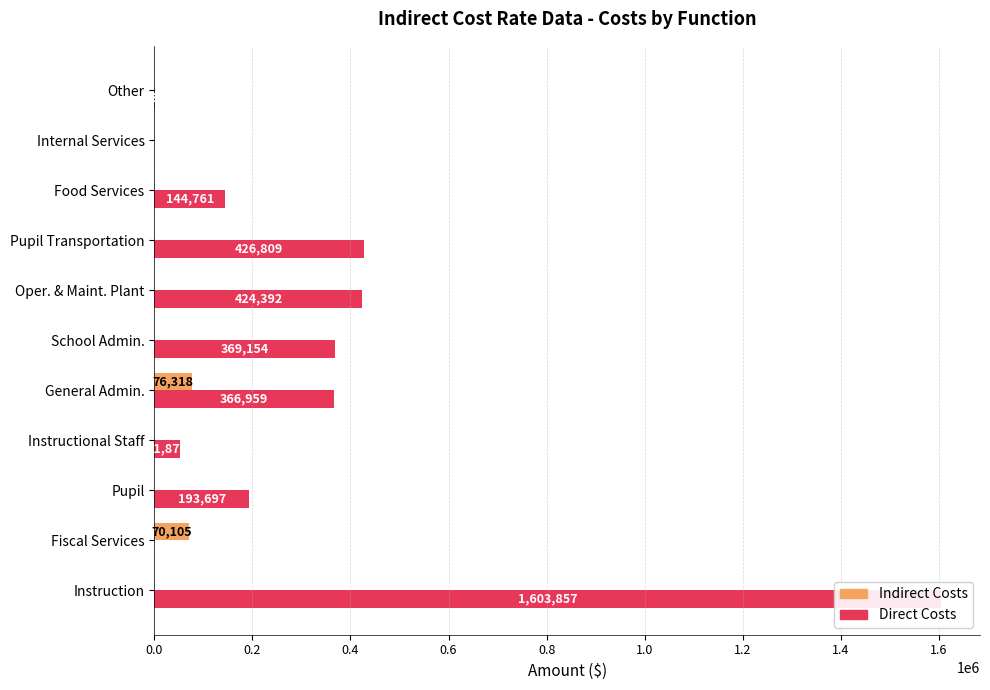

What is the average value of the Direct Costs series?

325649